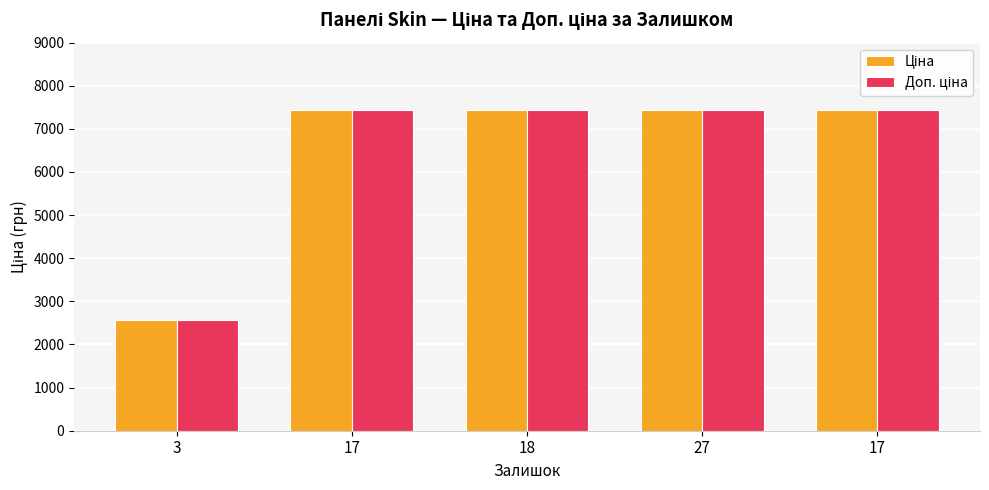

Between 18 and 27, which series saw the biggest shift?

Ціна